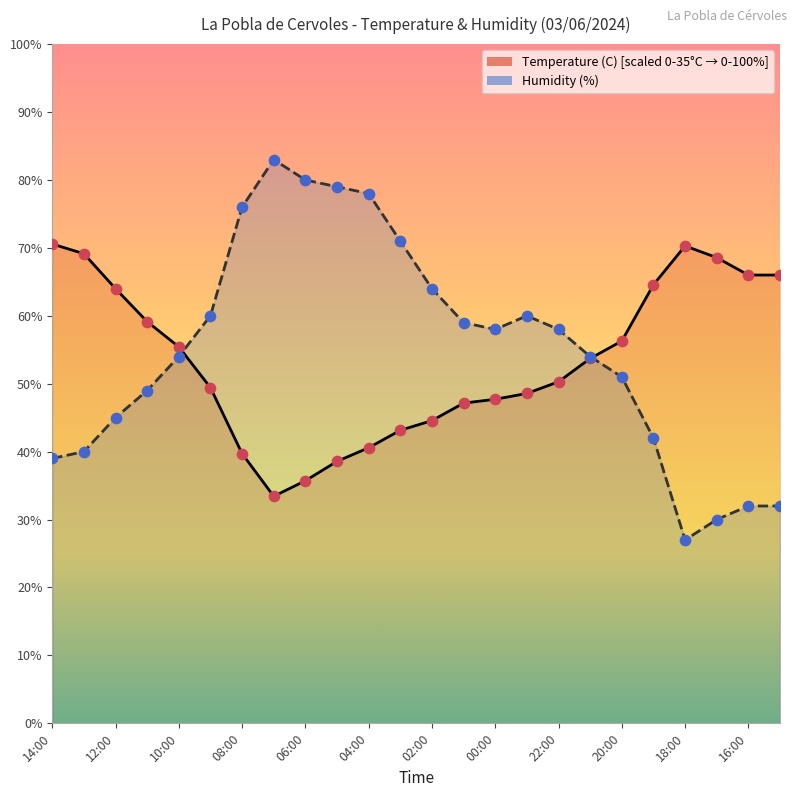

Which series reaches the minimum Y coordinate?

Humidity (%)